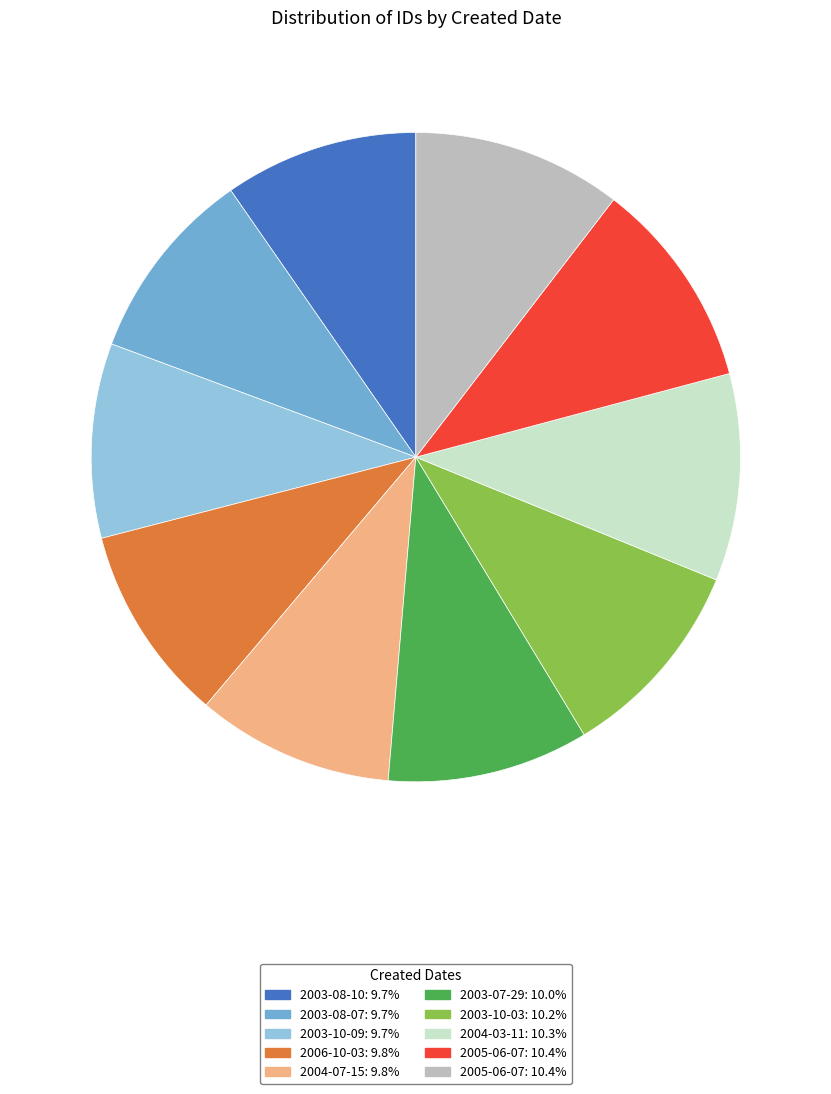

How many segments does this pie chart have?

10